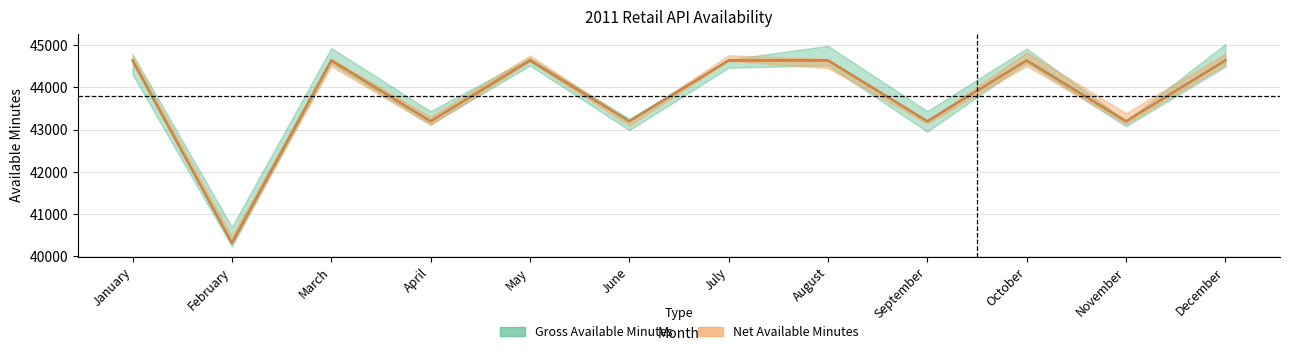

At which category is the sum across all series the highest?

January